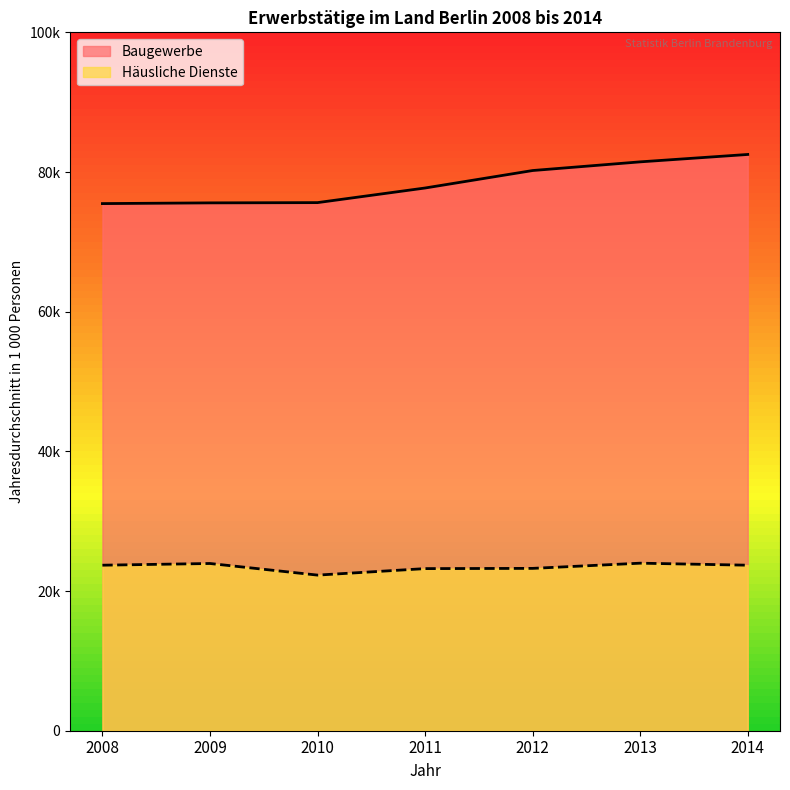

Which has a higher value, 2014 or 2009?

2014